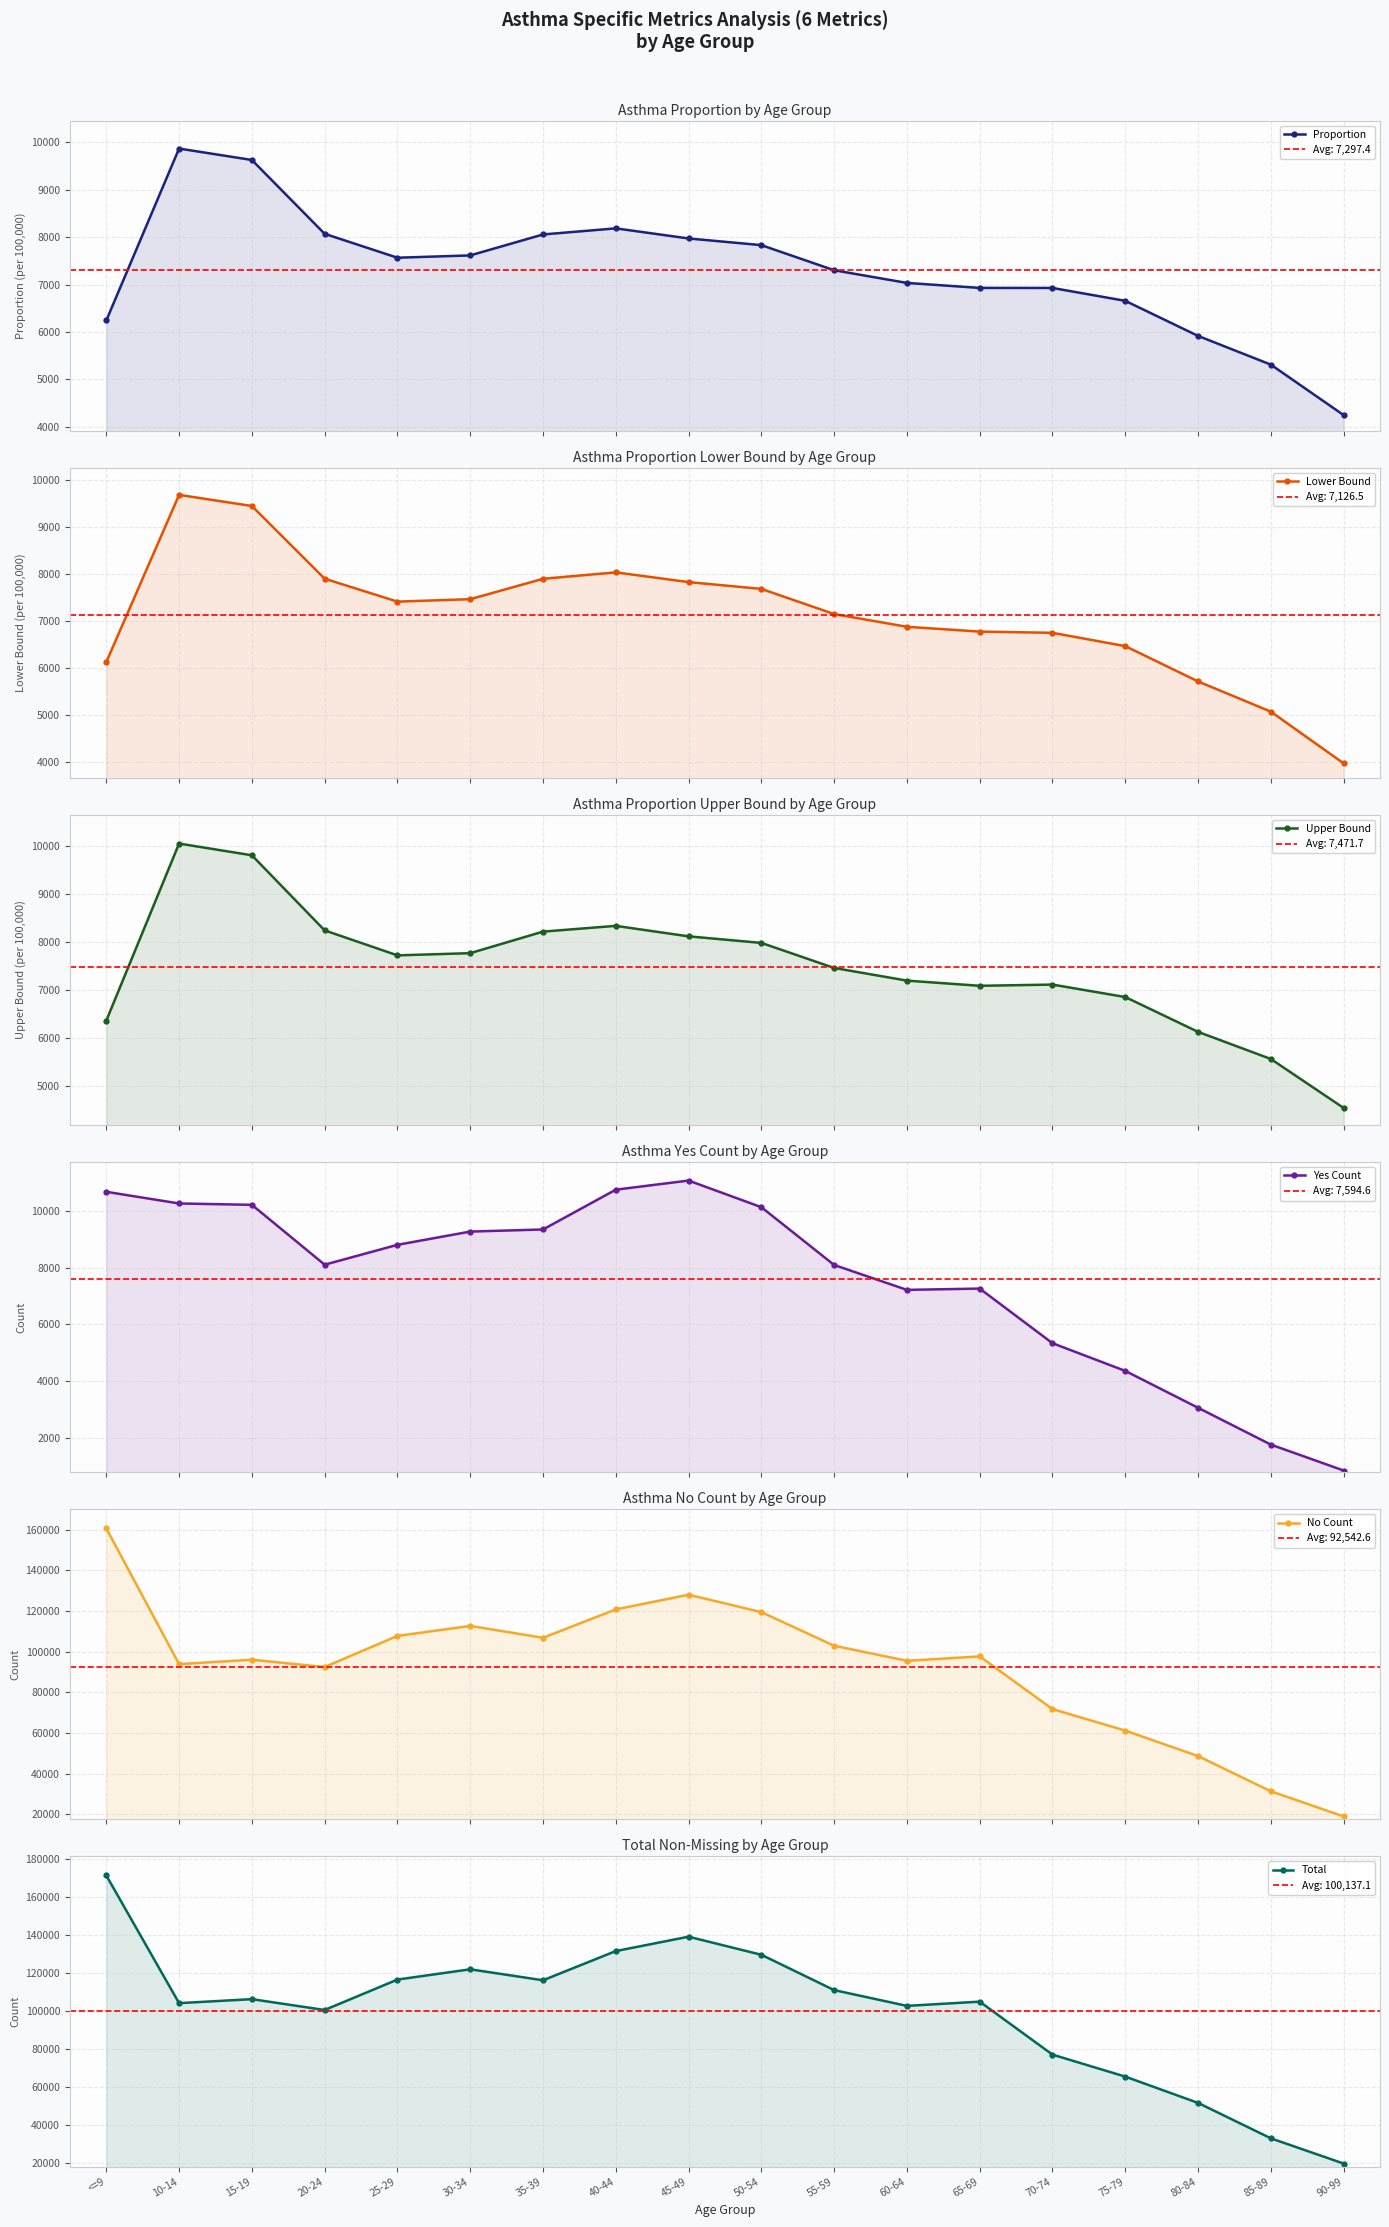

True or false: Upper Bound has a value of 9788.5 at 85-89.

False